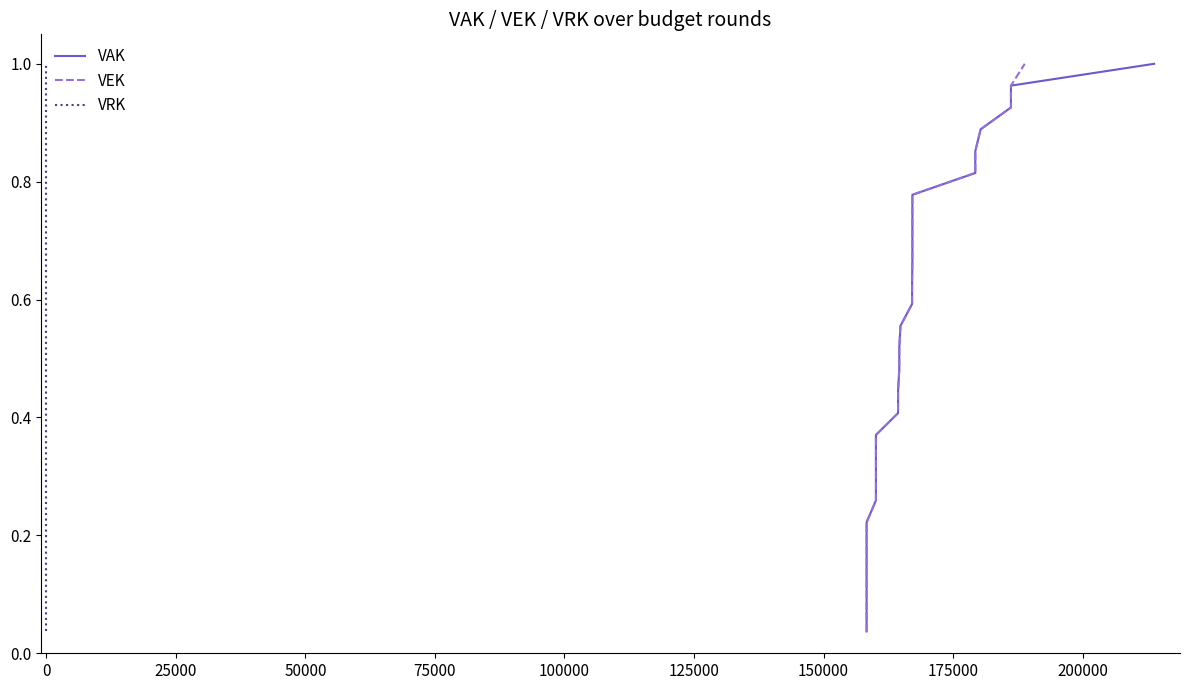

Reading left to right, what are all the values shown in this chart?

VAK: 0.0	0.1	0.1	0.1	0.2	0.2	0.3	0.3	0.3	0.4	0.4	0.4	0.5	0.5	0.6	0.6	0.6	0.7	0.7	0.7	0.8	0.8	0.9	0.9	0.9	1.0	1.0
VEK: 0.0	0.1	0.1	0.1	0.2	0.2	0.3	0.3	0.3	0.4	0.4	0.4	0.5	0.5	0.6	0.6	0.6	0.7	0.7	0.7	0.8	0.8	0.9	0.9	0.9	1.0	1.0
VRK: 0.0	0.1	0.1	0.1	0.2	0.2	0.3	0.3	0.3	0.4	0.4	0.4	0.5	0.5	0.6	0.6	0.6	0.7	0.7	0.7	0.8	0.8	0.9	0.9	0.9	1.0	1.0